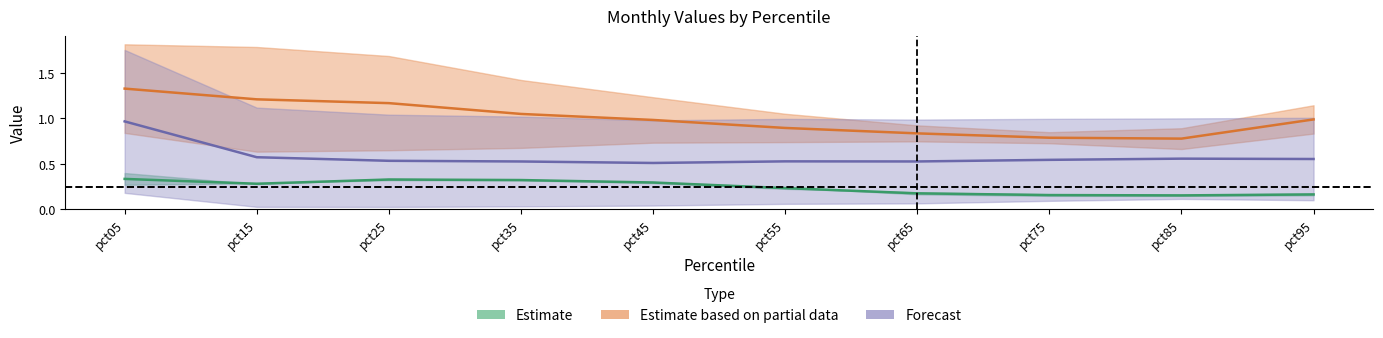

How many interior local valleys does the Jun series have?

2